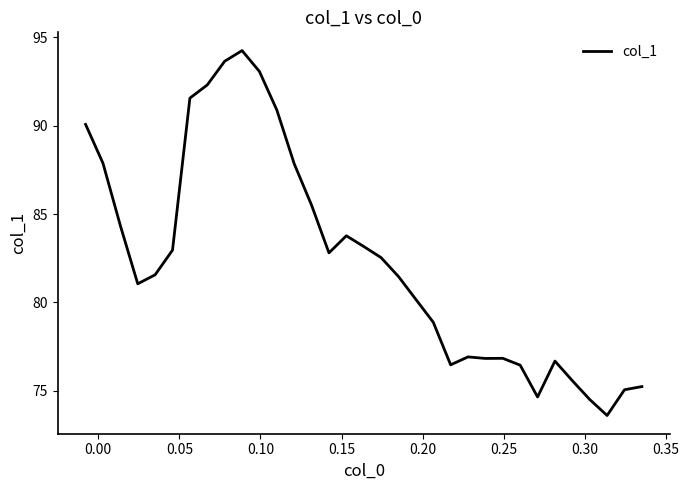

Is this an area chart (filled region under the line)?

No